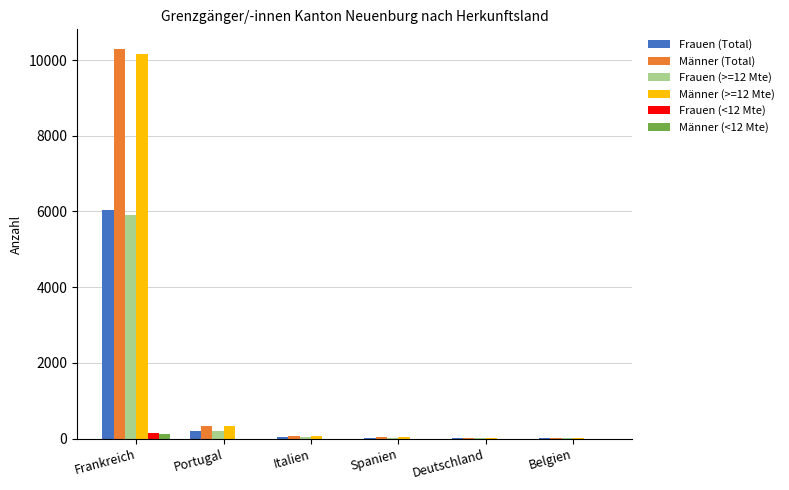

Which label corresponds to the largest value in the chart?

Frankreich